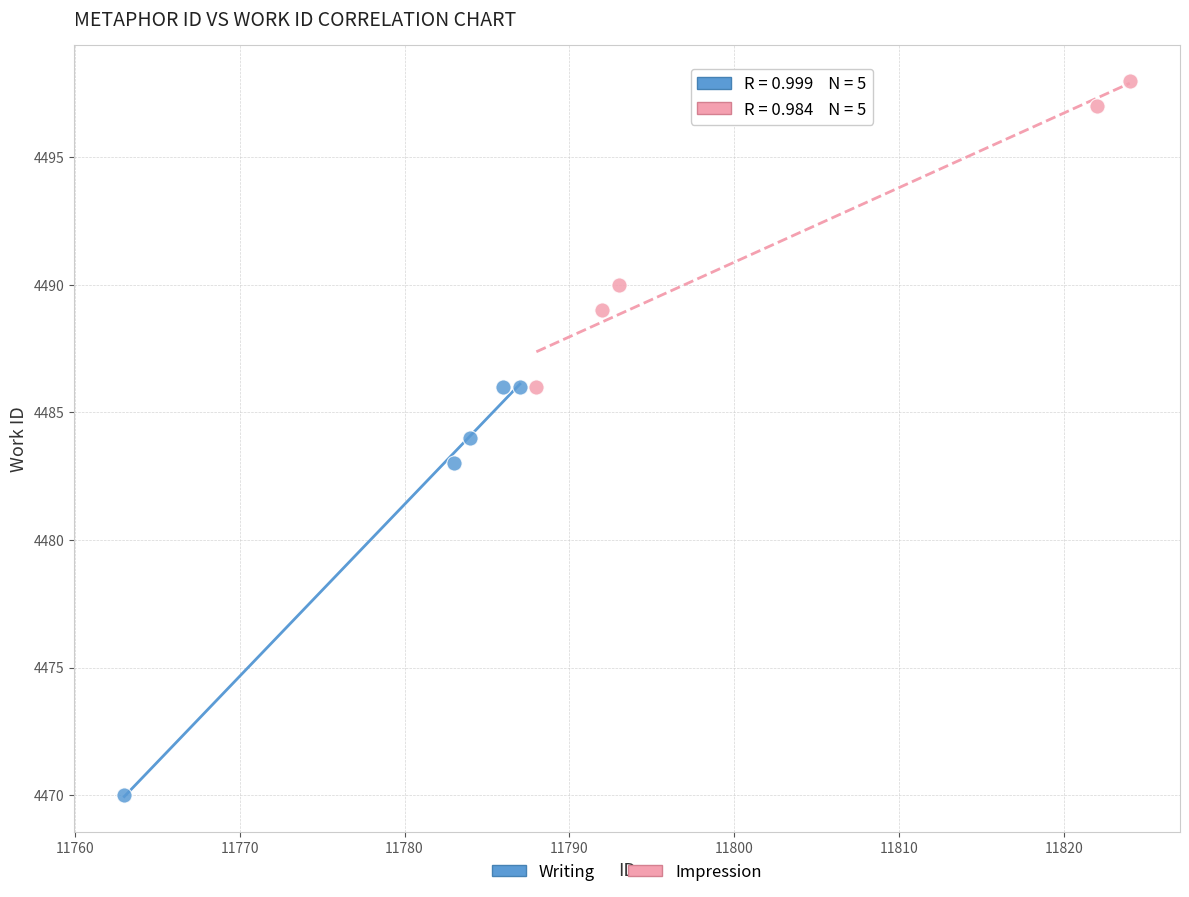

Which series contains the highest Y value?

Impression